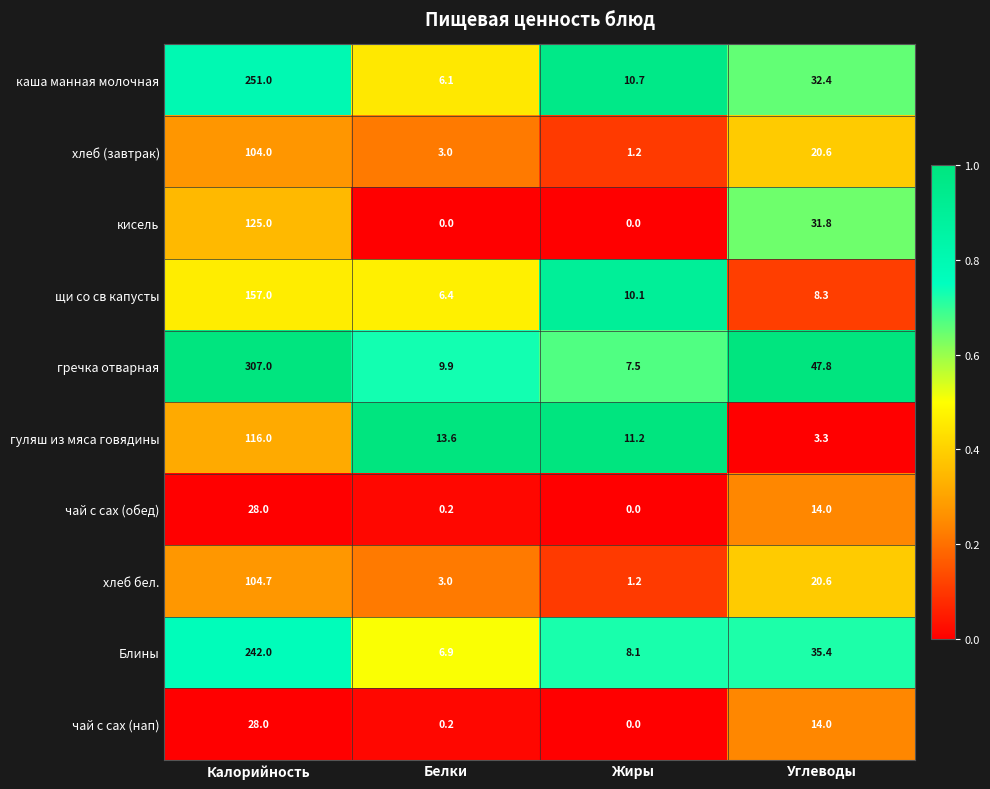

List the labels in order of Блины value, smallest first.

Белки, Жиры, Углеводы, Калорийность